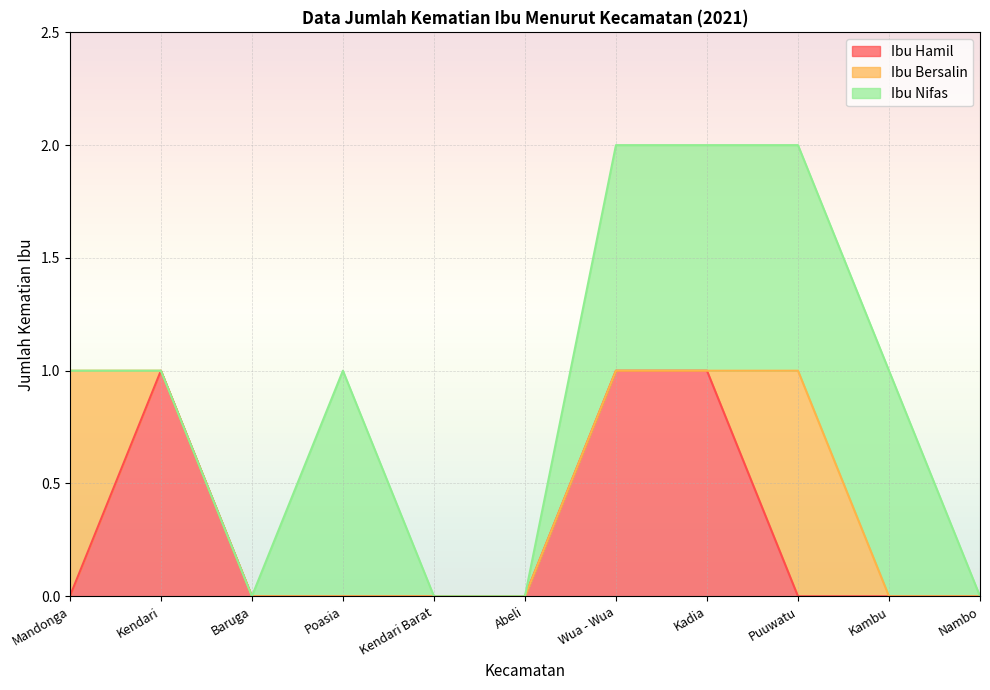

What is the sum of all Ibu Nifas values?

5